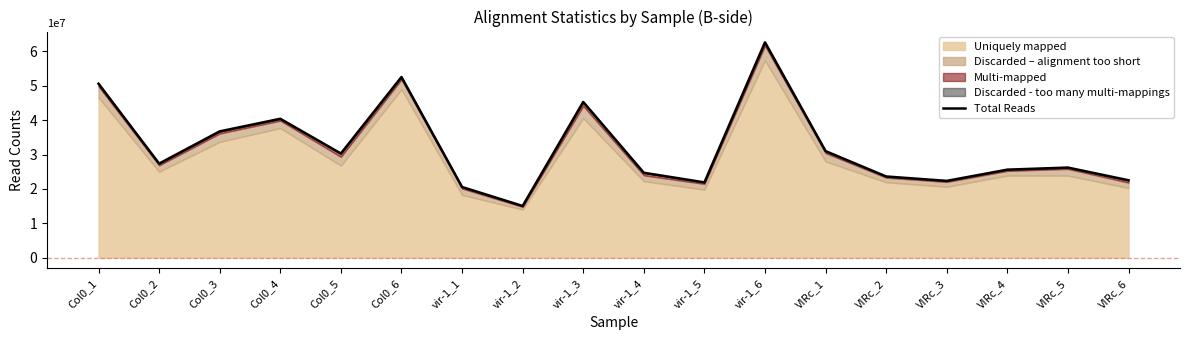

List the labels in order of value, smallest first.

vir-1_2, vir-1_1, vir-1_5, VIRc_3, VIRc_6, VIRc_2, vir-1_4, VIRc_4, VIRc_5, Col0_2, Col0_5, VIRc_1, Col0_3, Col0_4, vir-1_3, Col0_1, Col0_6, vir-1_6